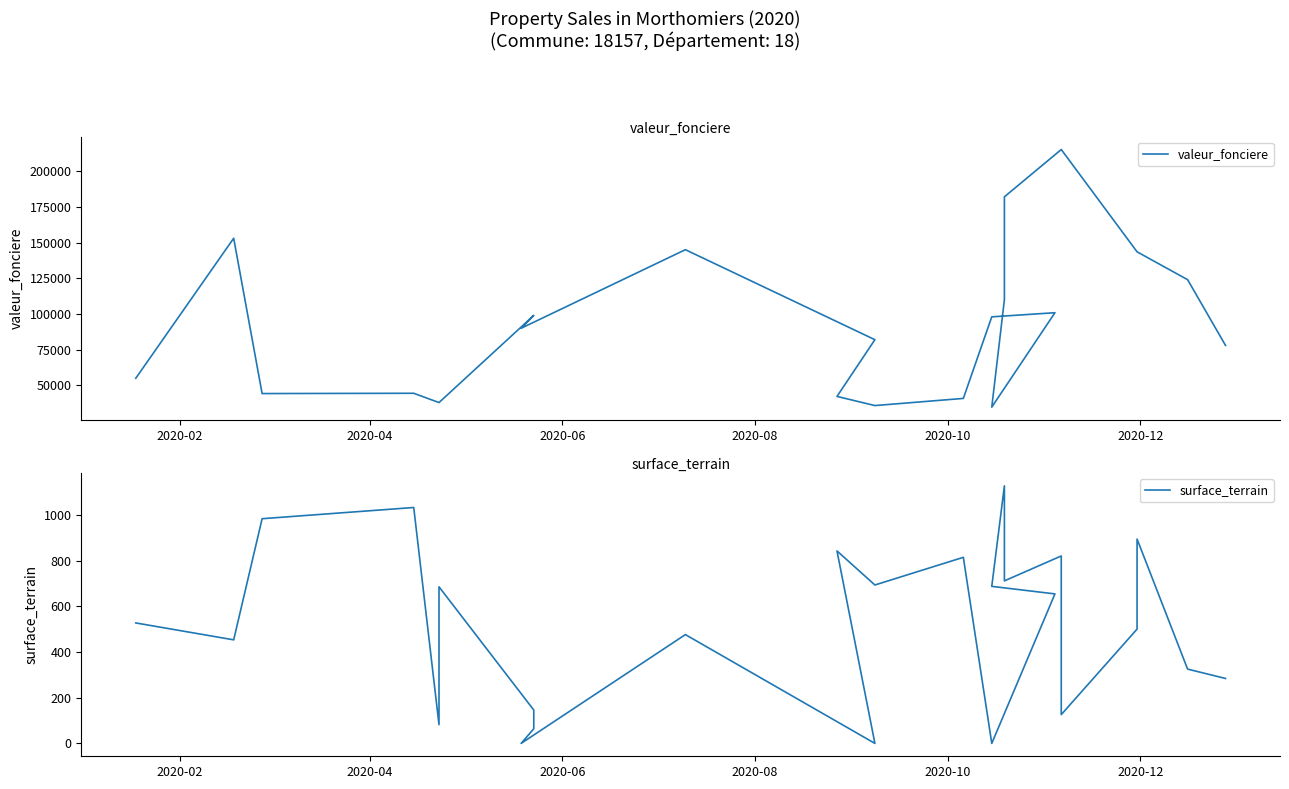

The value of surface_terrain at 14 is -647. True or false?

False